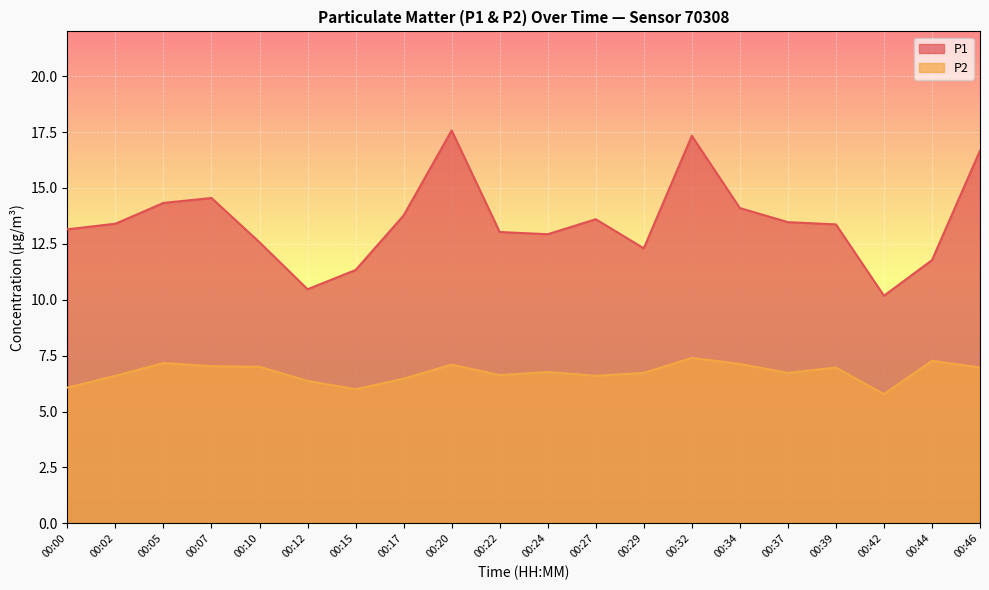

Which series has the largest total across all categories?

P1